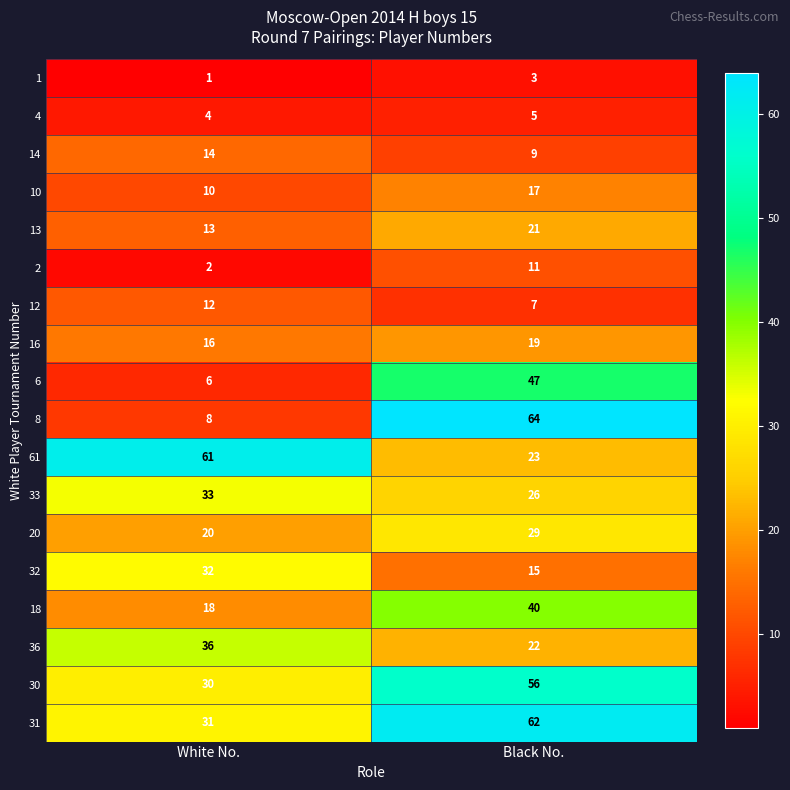

Which series has the largest range (max minus min)?

8